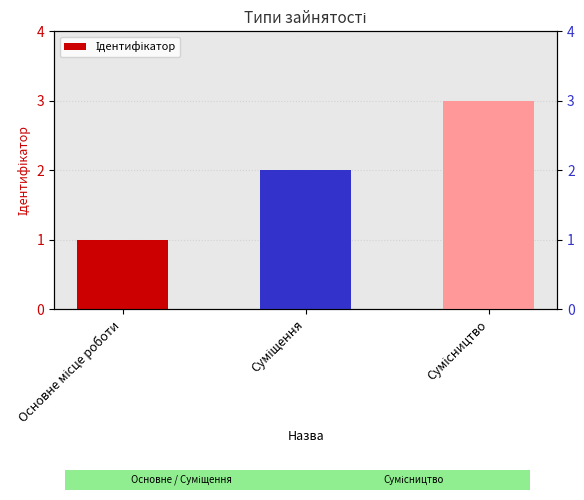

Which has a higher value, Суміщення or Основне місце роботи?

Суміщення